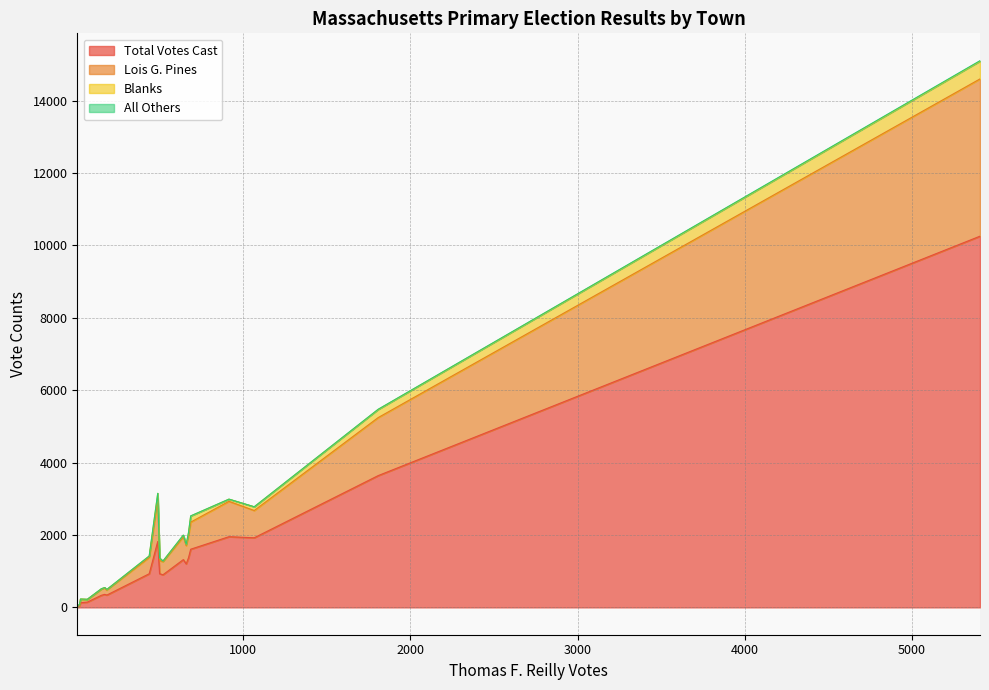

Reading left to right, extract all data points from this chart.

Total Votes Cast: Abington=1201	Acton=1953	Acushnet=1607	Adams=342	Agawam=1370	Alford=18	Amesbury=929	Amherst=1820	Andover=3640	Aquinnah=56	Arlington=10255	Ashburnham=334	Ashby=146	Ashfield=129	Ashland=900	Athol=360	Attleboro=1320	Auburn=1923	Avon=932	Ayer=348
Lois G. Pines: Abington=505	Acton=977	Acushnet=748	Adams=135	Agawam=625	Alford=9	Amesbury=453	Amherst=1178	Andover=1603	Aquinnah=28	Arlington=4345	Ashburnham=171	Ashby=73	Ashfield=94	Ashland=364	Athol=180	Attleboro=632	Auburn=753	Avon=363	Ayer=151
Blanks: Abington=35	Acton=61	Acushnet=170	Adams=24	Agawam=72	Alford=1	Amesbury=37	Amherst=152	Andover=226	Aquinnah=6	Arlington=491	Ashburnham=11	Ashby=5	Ashfield=8	Ashland=15	Athol=8	Attleboro=43	Auburn=104	Avon=68	Ayer=9
All Others: Abington=2	Acton=0	Acushnet=3	Adams=0	Agawam=0	Alford=0	Amesbury=1	Amherst=1	Andover=4	Aquinnah=0	Arlington=13	Ashburnham=0	Ashby=0	Ashfield=0	Ashland=1	Athol=0	Attleboro=3	Auburn=0	Avon=1	Ayer=0